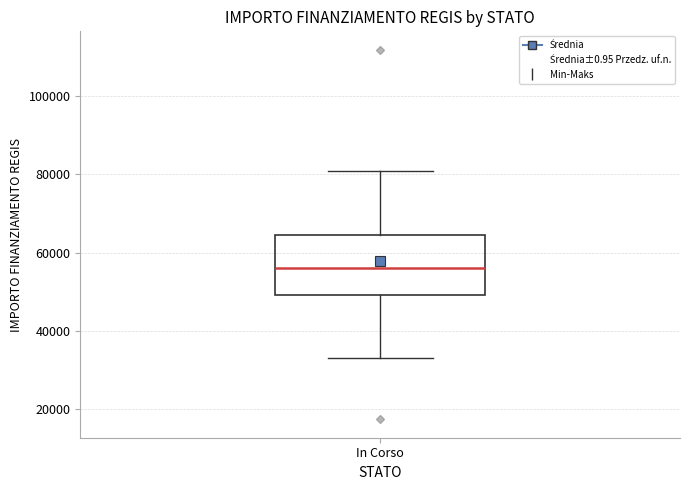

Transcribe this box plot: give where the median line is, the range the box spans, and where the two whiskers end, as read against the y-axis. The values are not printed on the chart, so give them approximately, as read against the axis.

median 56000, box 50000 to 64000, whiskers 32000 to 80000